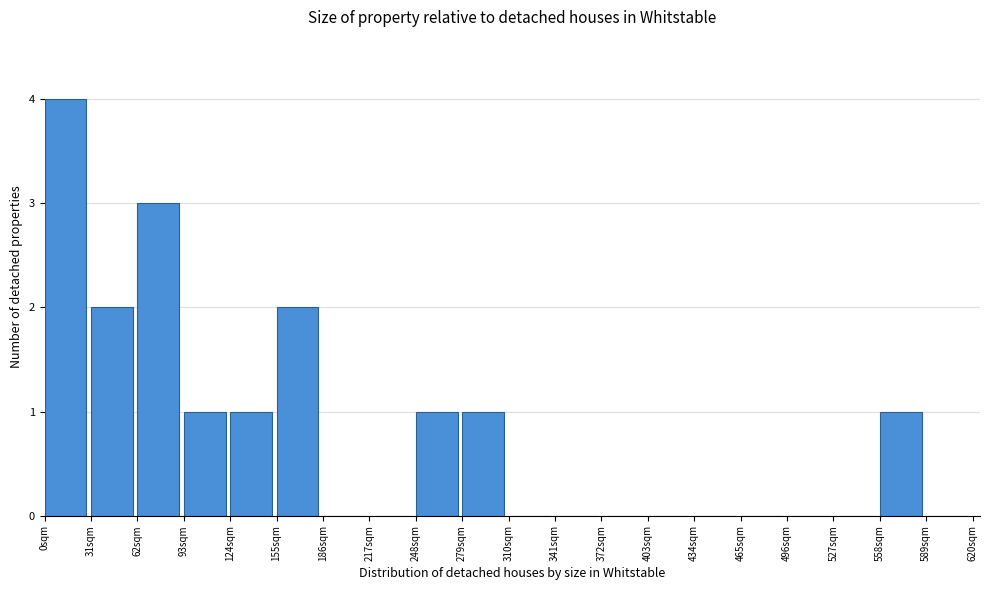

Reading left to right, transcribe this chart: for each bar, give the range it covers on the x-axis and its height. Neither the bar edges nor the heights are printed on the chart, so give them approximately, as read against the axes.

0 to 31: 4
31 to 62: 2
62 to 93: 3
93 to 124: 1
124 to 155: 1
155 to 186: 2
186 to 217: 0
217 to 248: 0
248 to 279: 1
279 to 310: 1
310 to 341: 0
341 to 372: 0
372 to 403: 0
403 to 434: 0
434 to 465: 0
465 to 496: 0
496 to 527: 0
527 to 558: 0
558 to 589: 1
589 to 620: 0